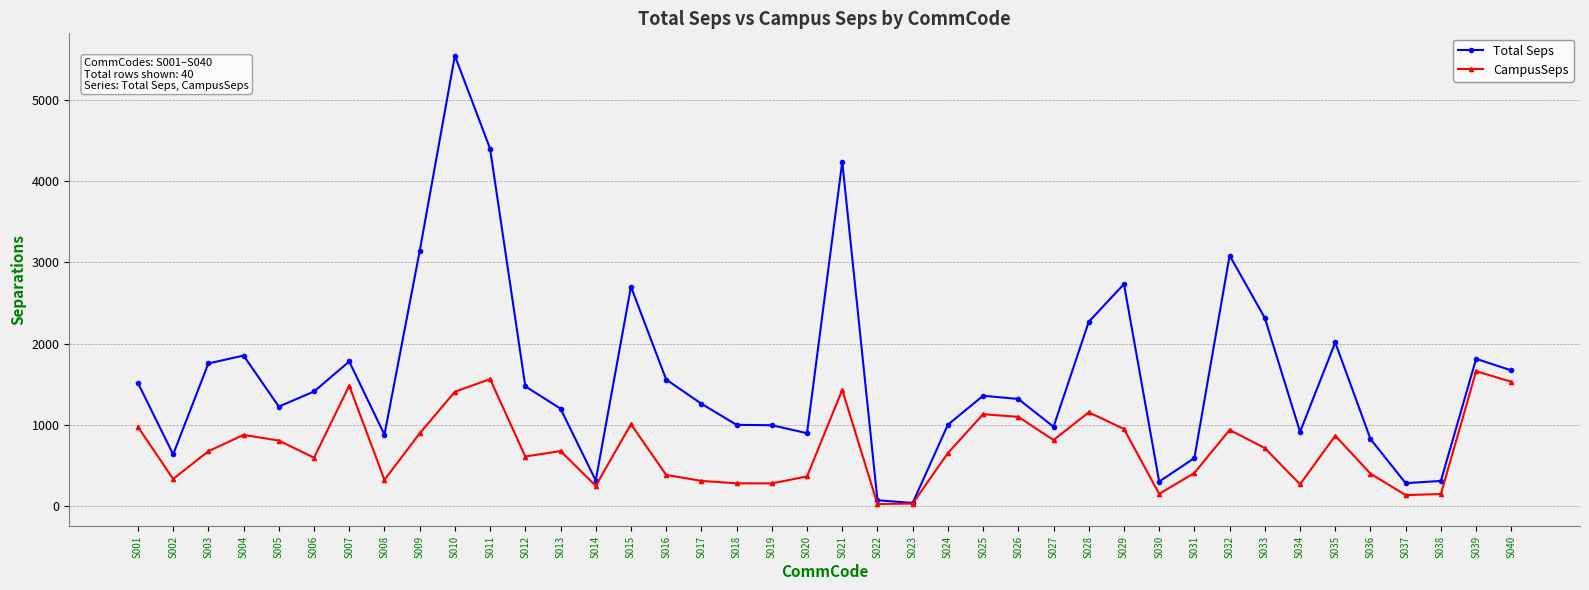

What is the value of the CampusSeps point at the 23rd from the left?

35.9